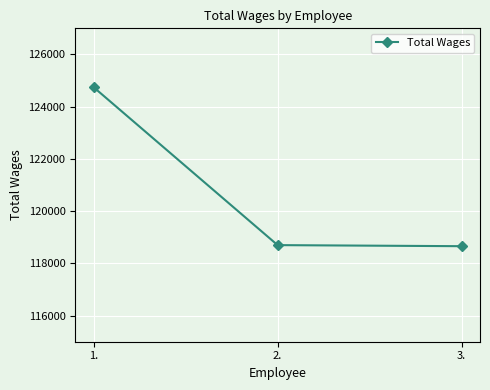

What is the value of the 1st point from the left?

124743